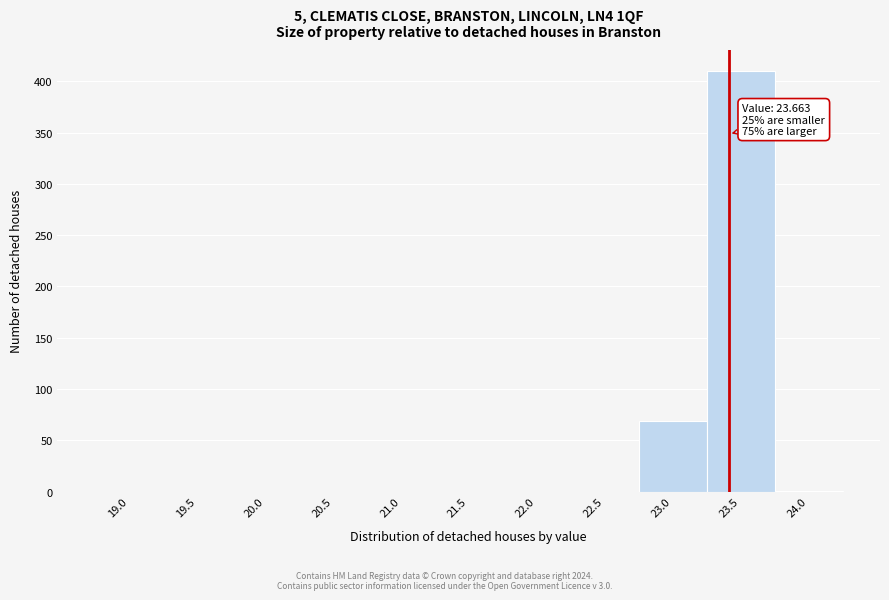

What is the sum of all values?

480